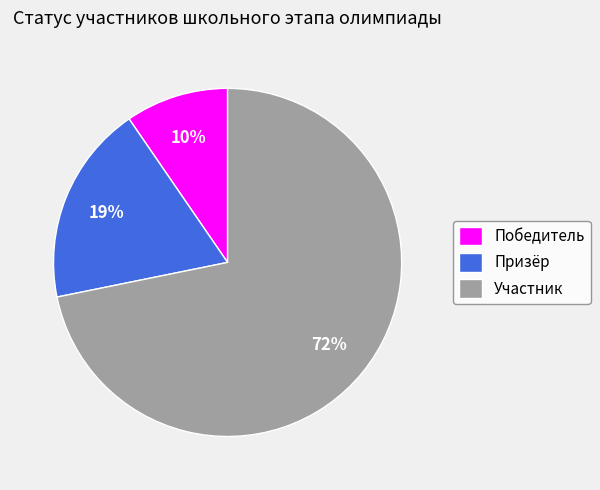

To the nearest percent, what percentage of the pie is Призёр?

19%